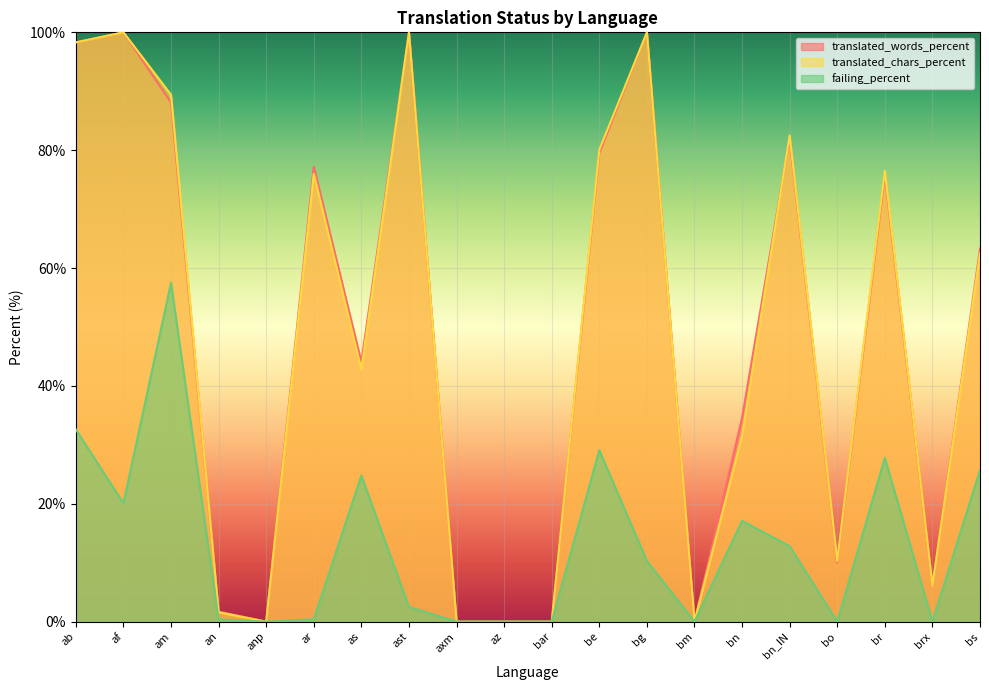

What is the average value of the translated_words_percent series?

48.0